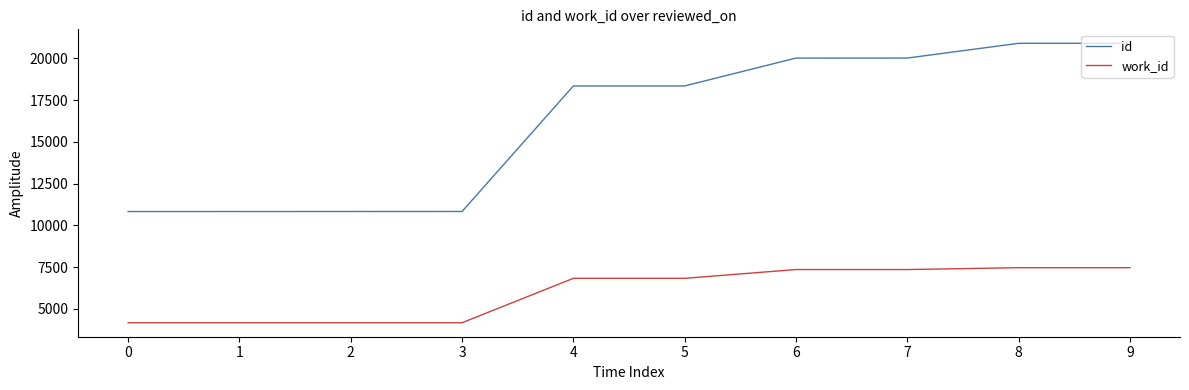

What is the maximum value shown in the chart?

20898